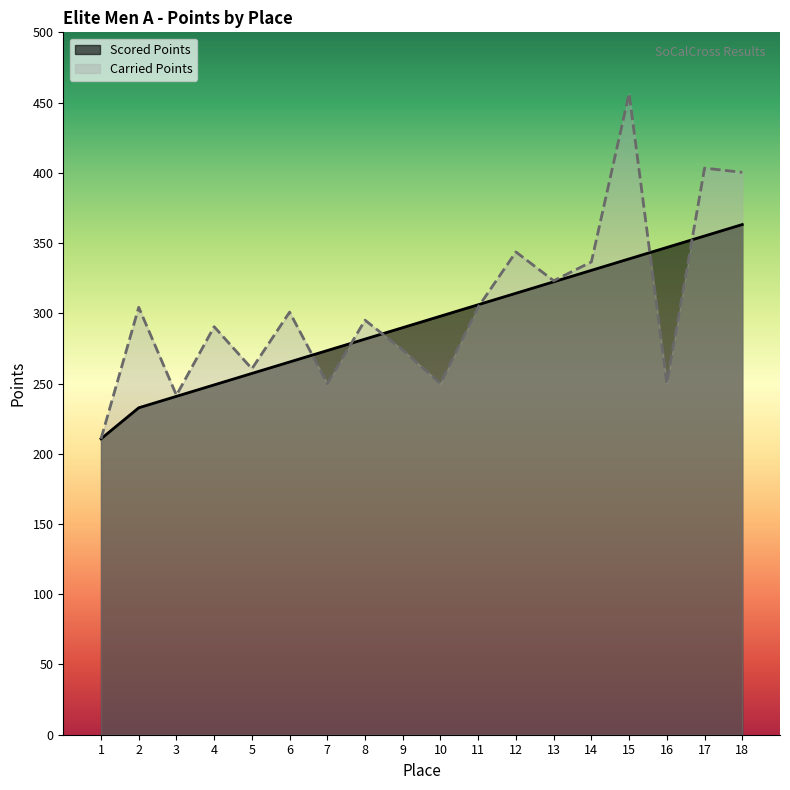

How many data points in Carried Points are above 300?

9